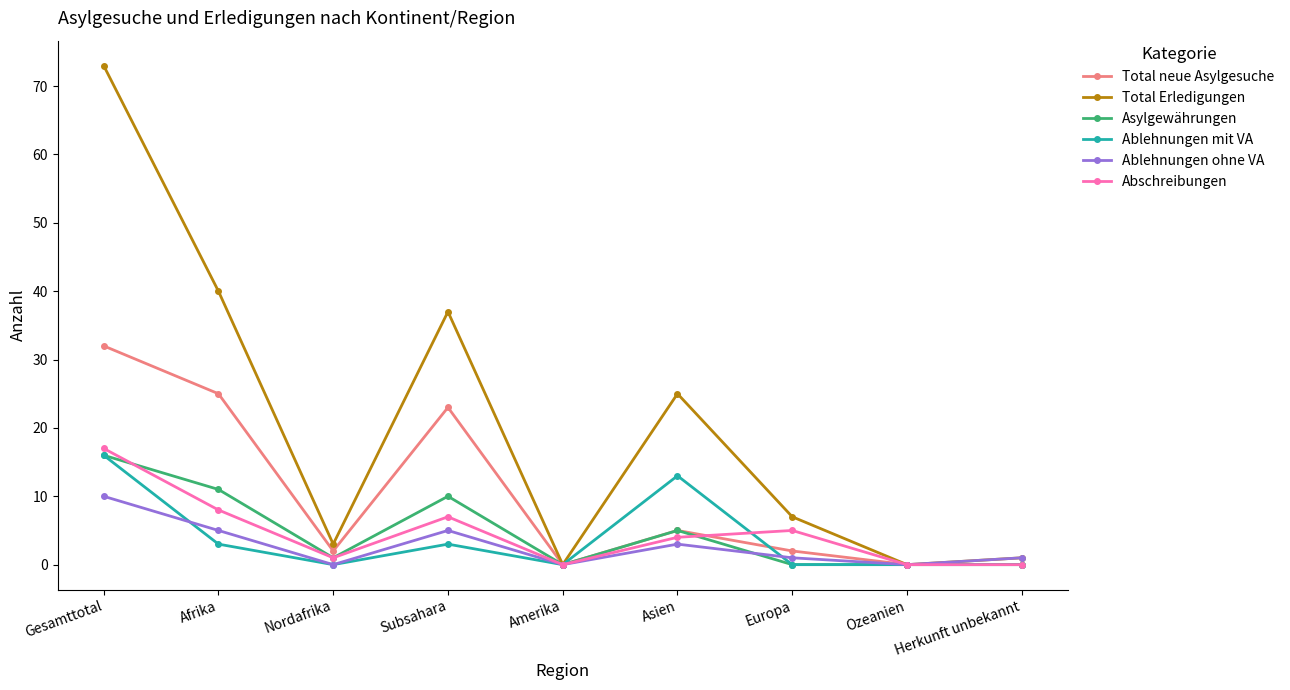

Reading right to left, list all the values displayed in this chart.

Total neue Asylgesuche: Herkunft unbekannt=0	Ozeanien=0	Europa=2	Asien=5	Amerika=0	Subsahara=23	Nordafrika=2	Afrika=25	Gesamttotal=32
Total Erledigungen: Herkunft unbekannt=1	Ozeanien=0	Europa=7	Asien=25	Amerika=0	Subsahara=37	Nordafrika=3	Afrika=40	Gesamttotal=73
Asylgewährungen: Herkunft unbekannt=0	Ozeanien=0	Europa=0	Asien=5	Amerika=0	Subsahara=10	Nordafrika=1	Afrika=11	Gesamttotal=16
Ablehnungen mit VA: Herkunft unbekannt=0	Ozeanien=0	Europa=0	Asien=13	Amerika=0	Subsahara=3	Nordafrika=0	Afrika=3	Gesamttotal=16
Ablehnungen ohne VA: Herkunft unbekannt=1	Ozeanien=0	Europa=1	Asien=3	Amerika=0	Subsahara=5	Nordafrika=0	Afrika=5	Gesamttotal=10
Abschreibungen: Herkunft unbekannt=0	Ozeanien=0	Europa=5	Asien=4	Amerika=0	Subsahara=7	Nordafrika=1	Afrika=8	Gesamttotal=17